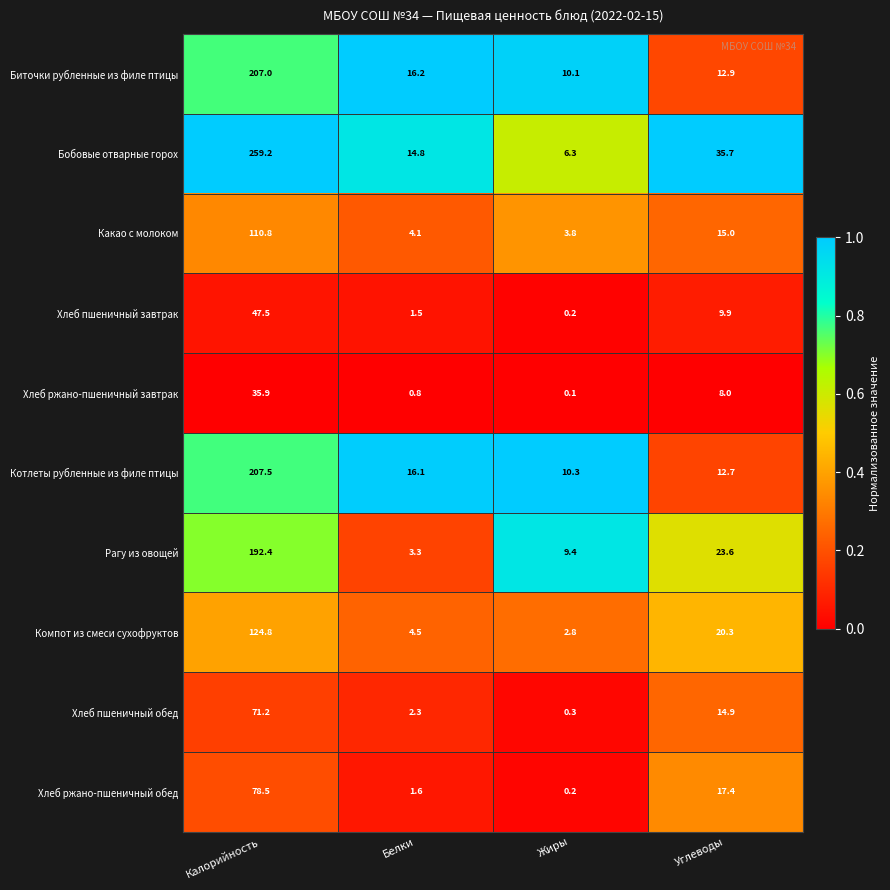

The Хлеб пшеничный обед series shows 71.2 at Калорийность. True or false?

True